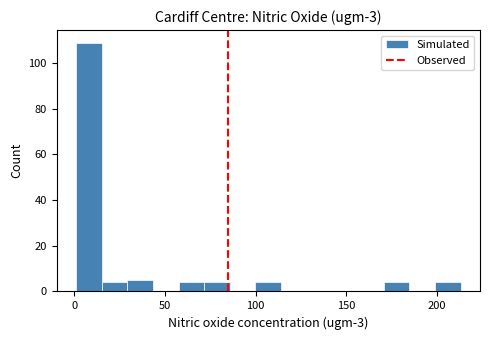

Around what value on the x-axis is the tallest bar? Give the approximate position of its centre, as read against the axis.

10